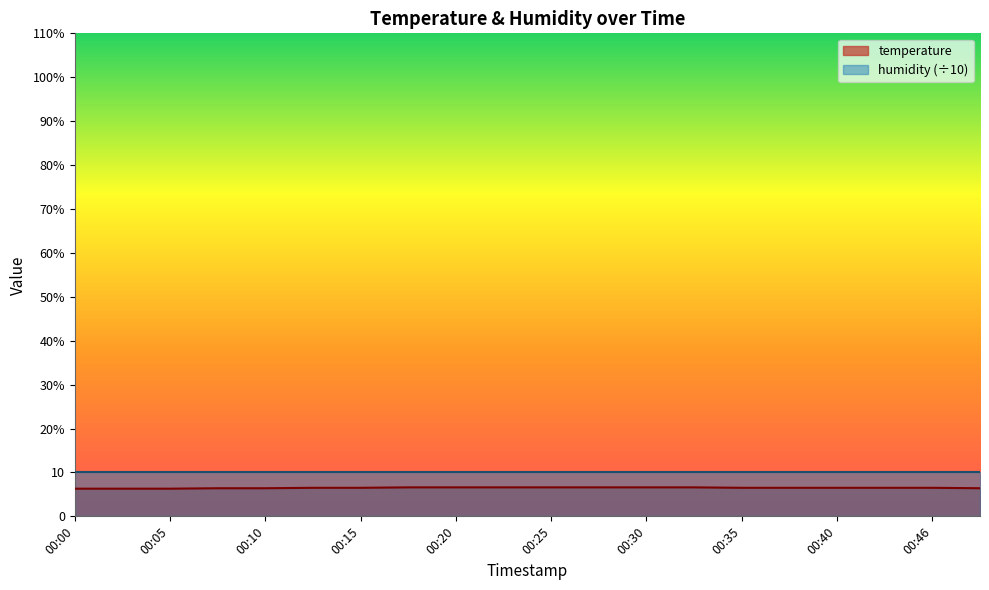

Reading left to right, list all the values displayed in this chart.

6.3	6.3	6.3	6.4	6.4	6.5	6.5	6.6	6.6	6.6	6.6	6.6	6.6	6.6	6.5	6.5	6.5	6.5	6.5	6.4